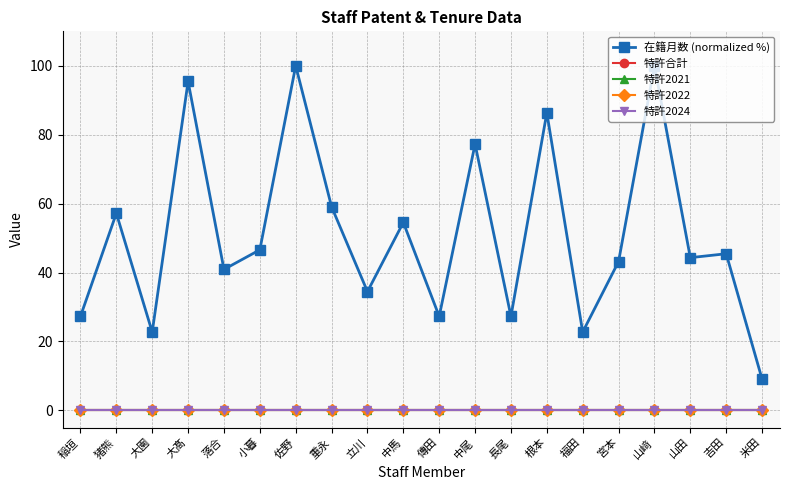

Does the chart have visible grid lines?

Yes